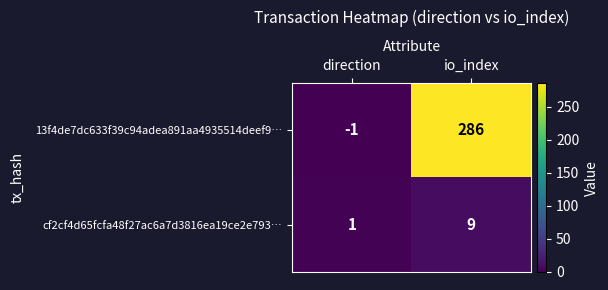

Which category has the highest value in the 13f4de7dc633f39c94adea891aa4935514deef9… series?

io_index